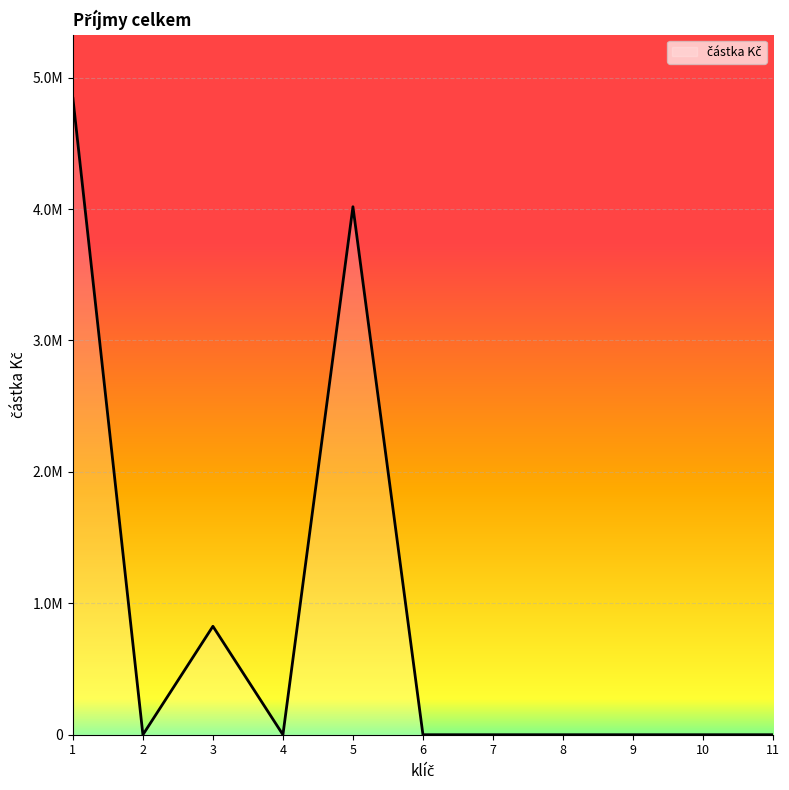

Reading left to right, transcribe all the data shown in this chart.

4842393.8	0.0	825000.0	0.0	4017393.8	0.0	0.0	0.0	0.0	0.0	0.0